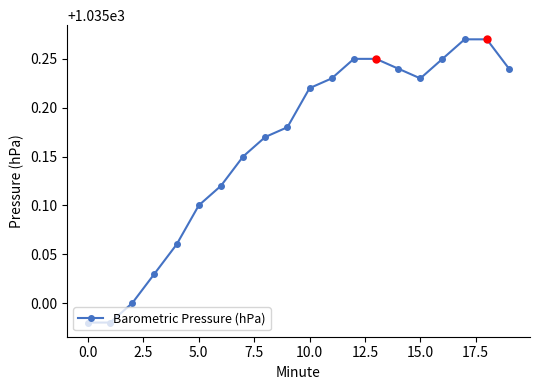

True or false: there are more than 2 points higher than both neighbors.

False